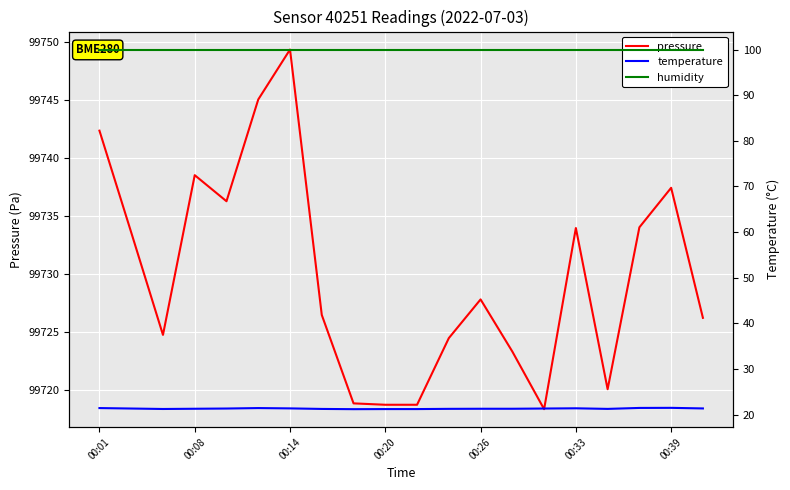

True or false: humidity and pressure intersect in this chart.

False